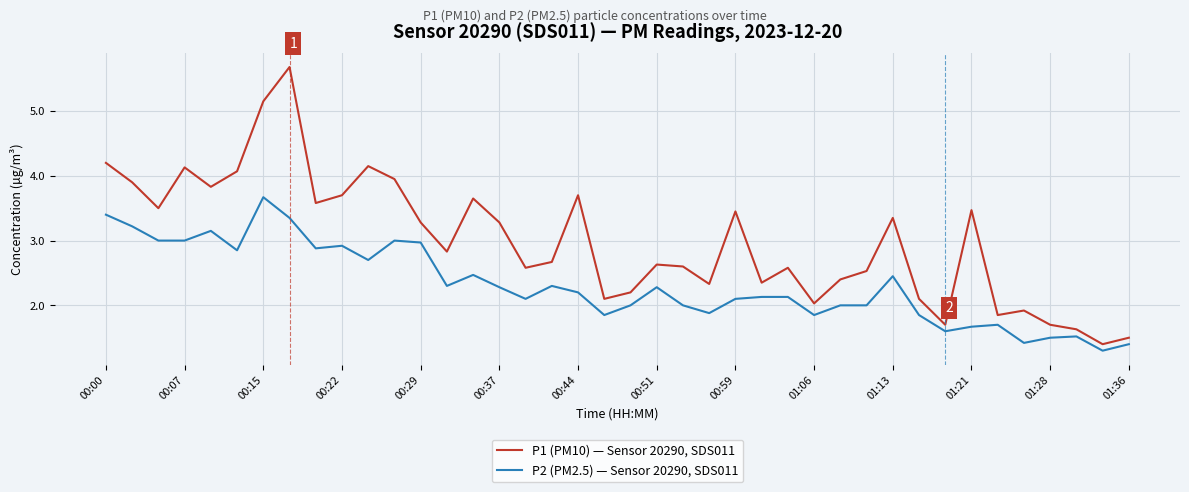

List the series in order of their peak value, highest first.

P1 (PM10) — Sensor 20290, SDS011, P2 (PM2.5) — Sensor 20290, SDS011